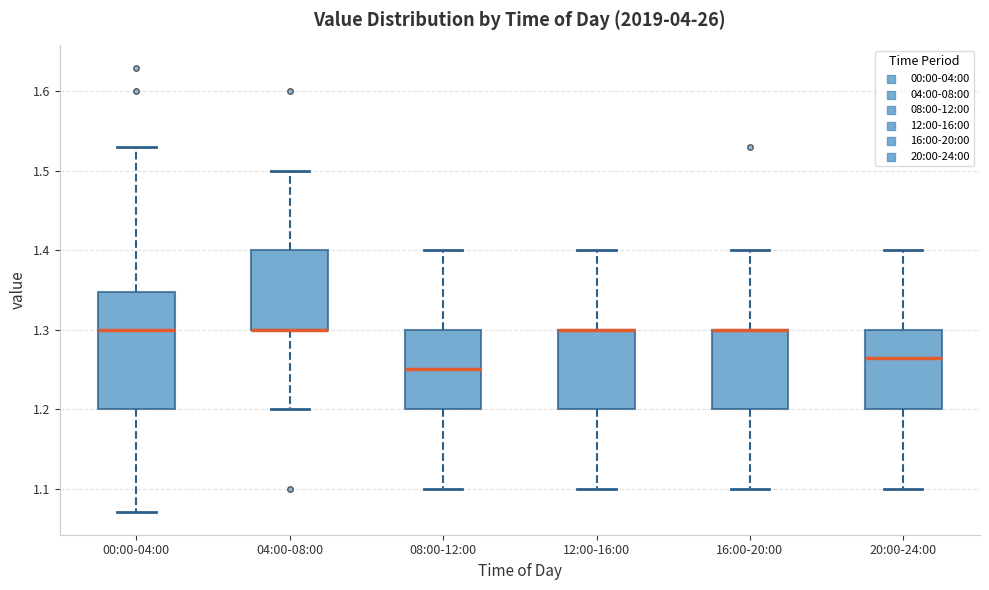

Reading left to right, read every box against the y-axis: the position of its median line, the range the box covers, and the ends of its whiskers. The values are not printed on the chart, so give them approximately, as read against the axis.

00:00-04:00: median 1.30, box 1.20 to 1.35, whiskers 1.07 to 1.53
04:00-08:00: median 1.30 (drawn on the box's lower edge), box 1.30 to 1.40, whiskers 1.20 to 1.50
08:00-12:00: median 1.25, box 1.20 to 1.30, whiskers 1.10 to 1.40
12:00-16:00: median 1.30 (drawn on the box's upper edge), box 1.20 to 1.30, whiskers 1.10 to 1.40
16:00-20:00: median 1.30 (drawn on the box's upper edge), box 1.20 to 1.30, whiskers 1.10 to 1.40
20:00-24:00: median 1.27, box 1.20 to 1.30, whiskers 1.10 to 1.40